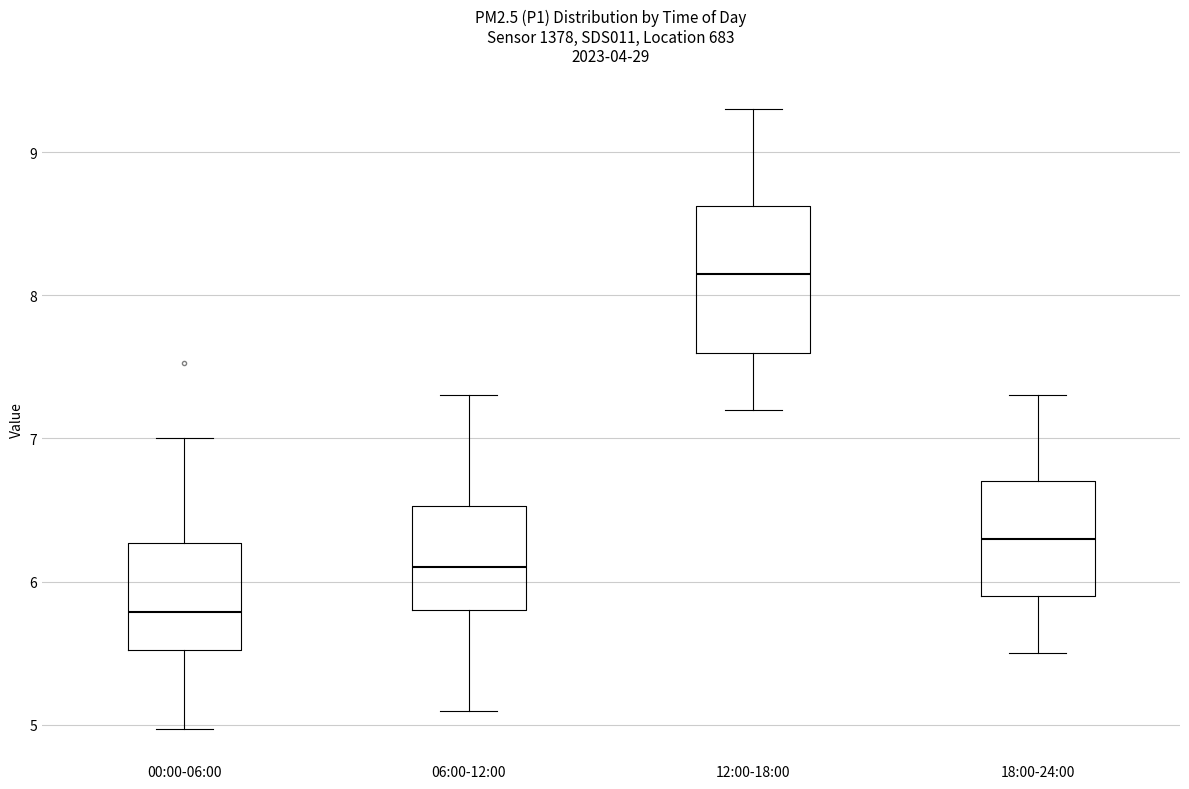

Reading left to right, transcribe this box plot: for each box, give where its median line is, the range the box spans, and where its two whiskers end, as read against the y-axis. The values are not printed on the chart, so give them approximately, as read against the axis.

00:00-06:00: median 5.8, box 5.5 to 6.3, whiskers 5.0 to 7.0
06:00-12:00: median 6.1, box 5.8 to 6.5, whiskers 5.1 to 7.3
12:00-18:00: median 8.2, box 7.6 to 8.6, whiskers 7.2 to 9.3
18:00-24:00: median 6.3, box 5.9 to 6.7, whiskers 5.5 to 7.3